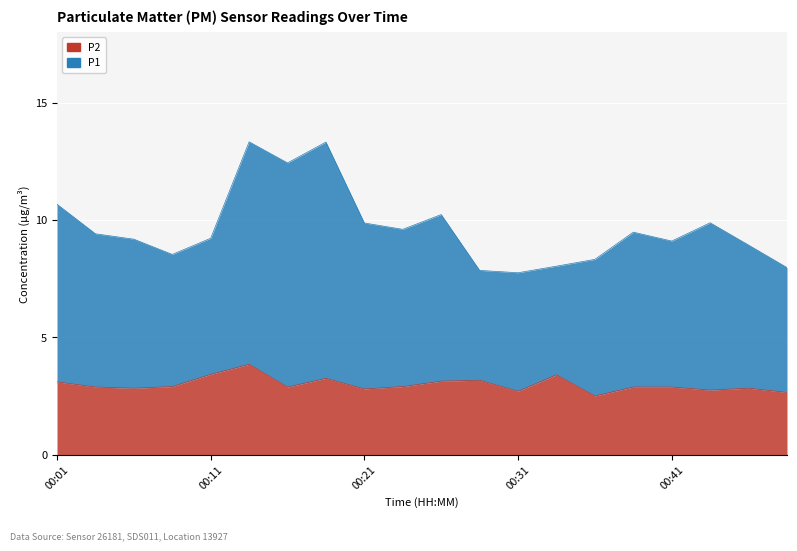

Reading left to right, extract all data points from this chart.

P2: 00:01=3.1	00:04=2.9	00:06=2.8	00:09=2.9	00:11=3.4	00:14=3.9	00:16=2.9	00:19=3.2	00:21=2.8	00:24=2.9	00:26=3.1	00:29=3.2	00:31=2.7	00:34=3.4	00:36=2.5	00:39=2.9	00:41=2.9	00:44=2.8	00:46=2.8	00:48=2.6
P1: 00:01=10.7	00:04=9.4	00:06=9.2	00:09=8.5	00:11=9.2	00:14=13.3	00:16=12.4	00:19=13.3	00:21=9.9	00:24=9.6	00:26=10.2	00:29=7.8	00:31=7.8	00:34=8.0	00:36=8.3	00:39=9.5	00:41=9.1	00:44=9.9	00:46=8.9	00:48=8.0